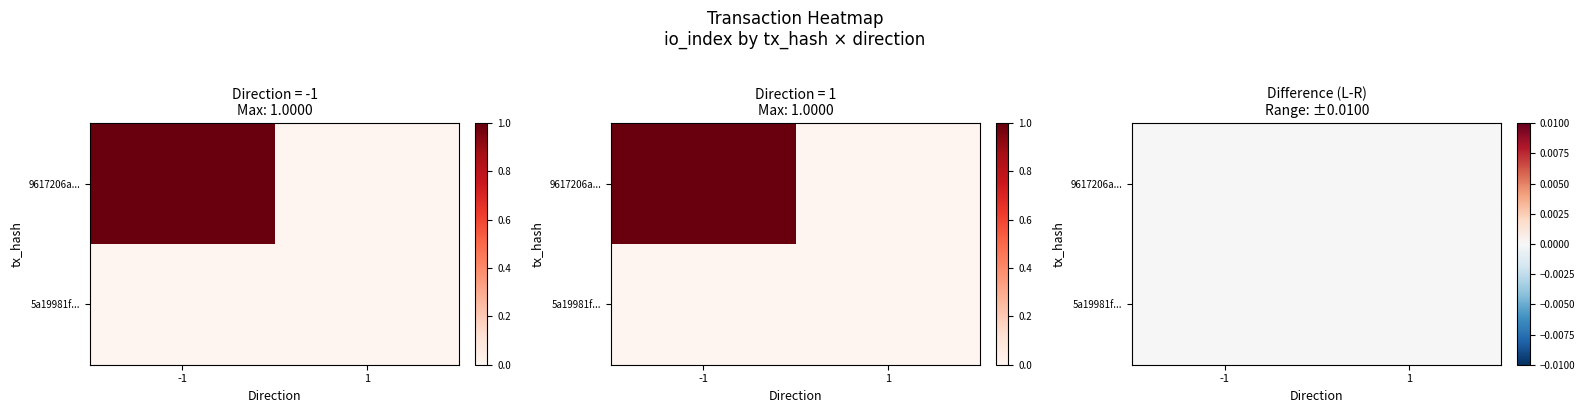

What is the spread (max minus min) of values at -1?

1